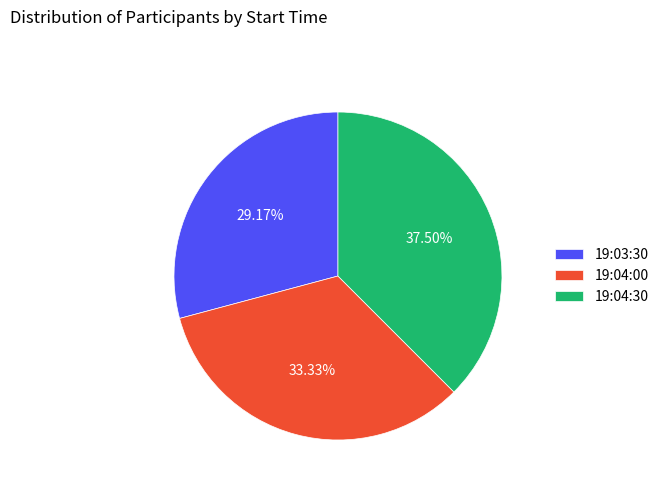

True or false: 19:04:00 accounts for 22% of the total.

False